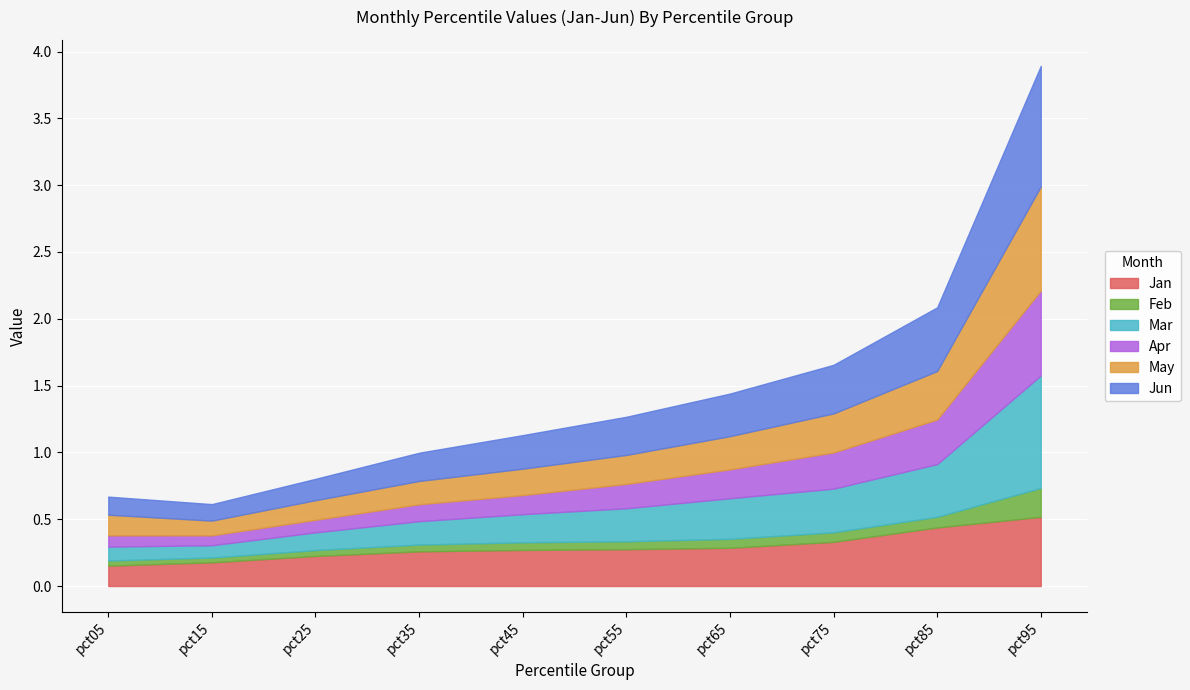

The Apr series shows 0.3 at pct65. True or false?

False